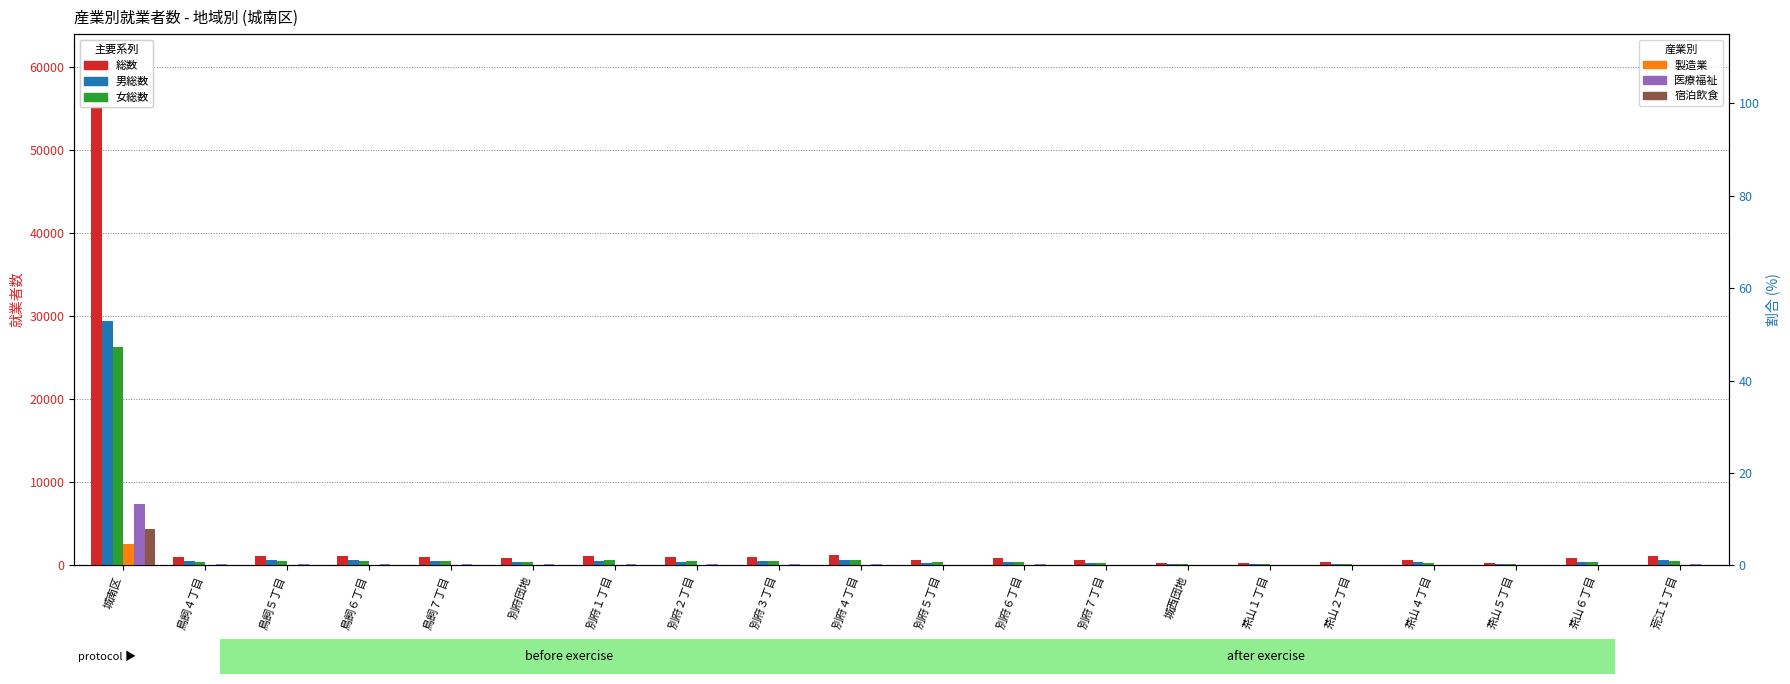

What is the difference between the 女総数 values at 荒江１丁目 and 別府３丁目?

9.0